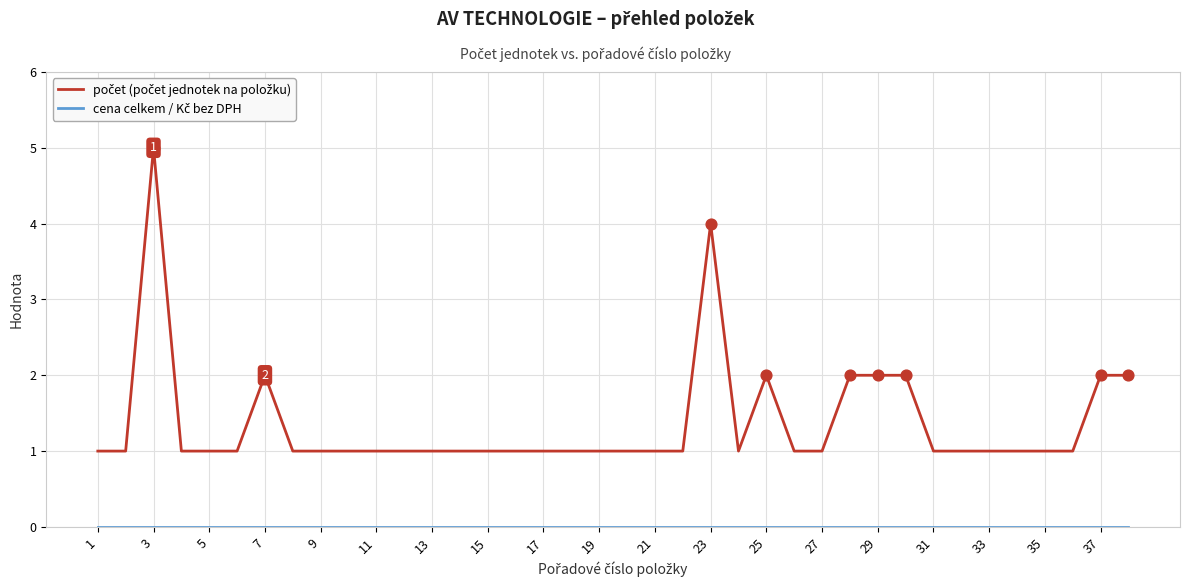

What is the maximum value shown in the chart?

5